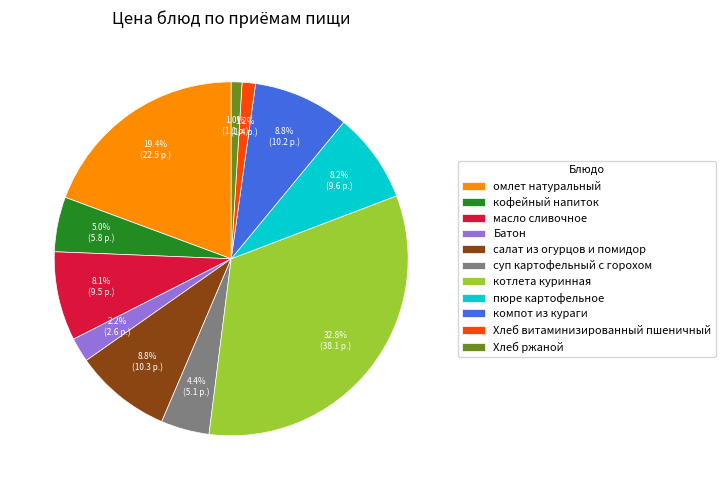

Approximately how many times larger is the value at компот из кураги compared to омлет натуральный?

0.5